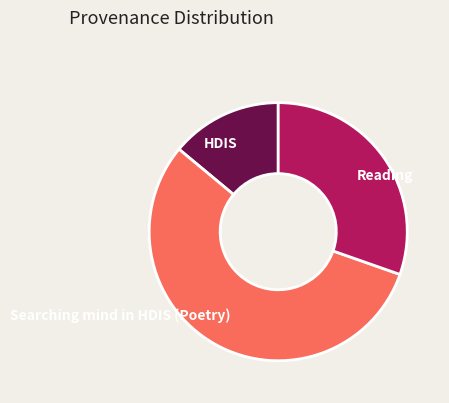

Which has a higher value, Reading or HDIS?

Reading